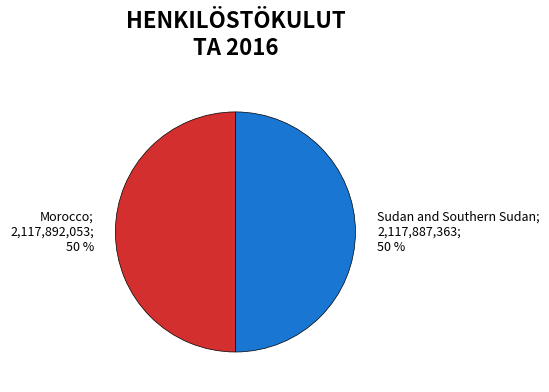

To the nearest percent, what is the average slice percentage?

50%